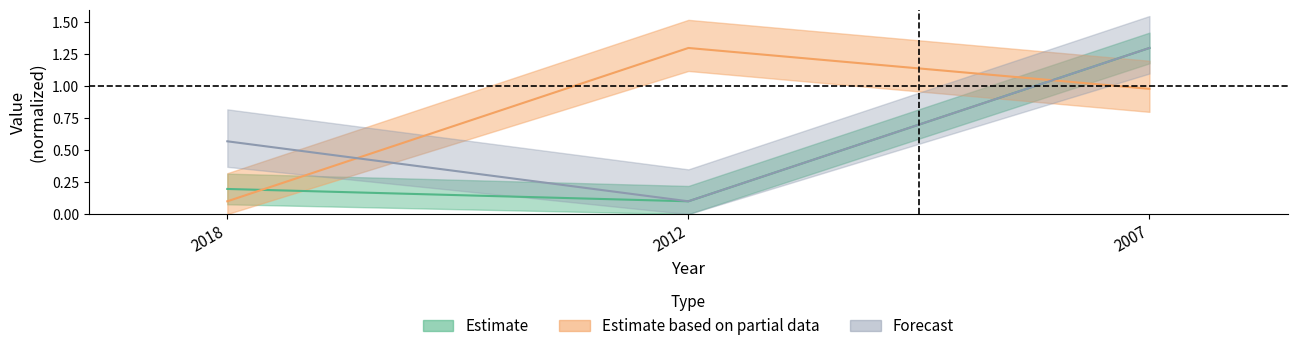

At which label is lower_speed closest to 0?

2012